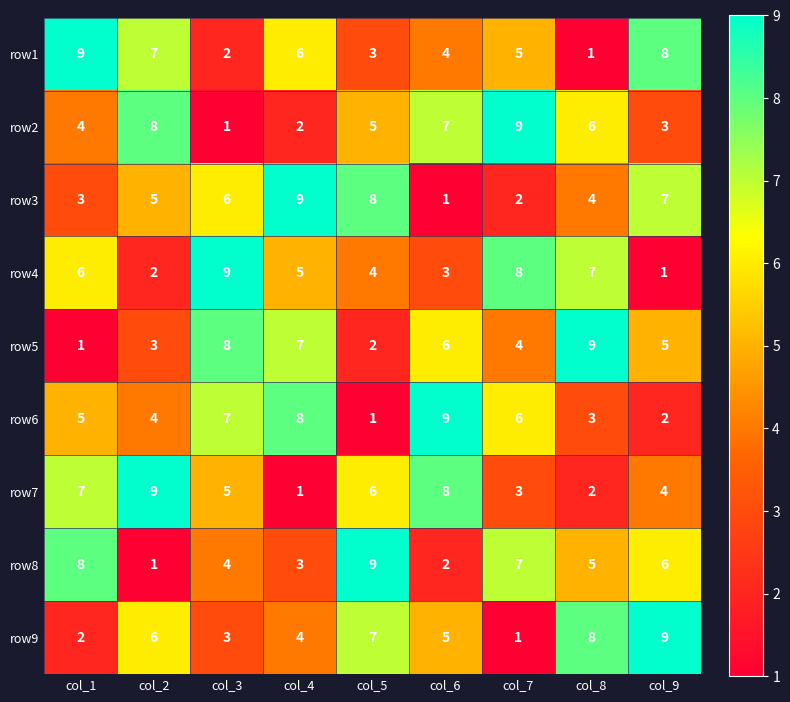

At how many categories does at least one series exceed 3?

9